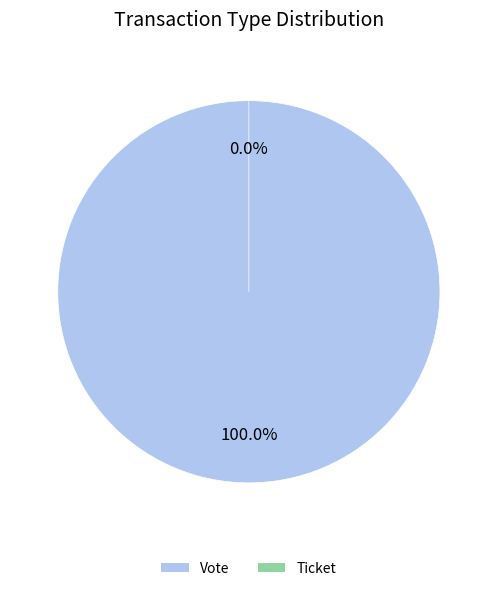

How much of the chart is everything except Ticket?

100.0%